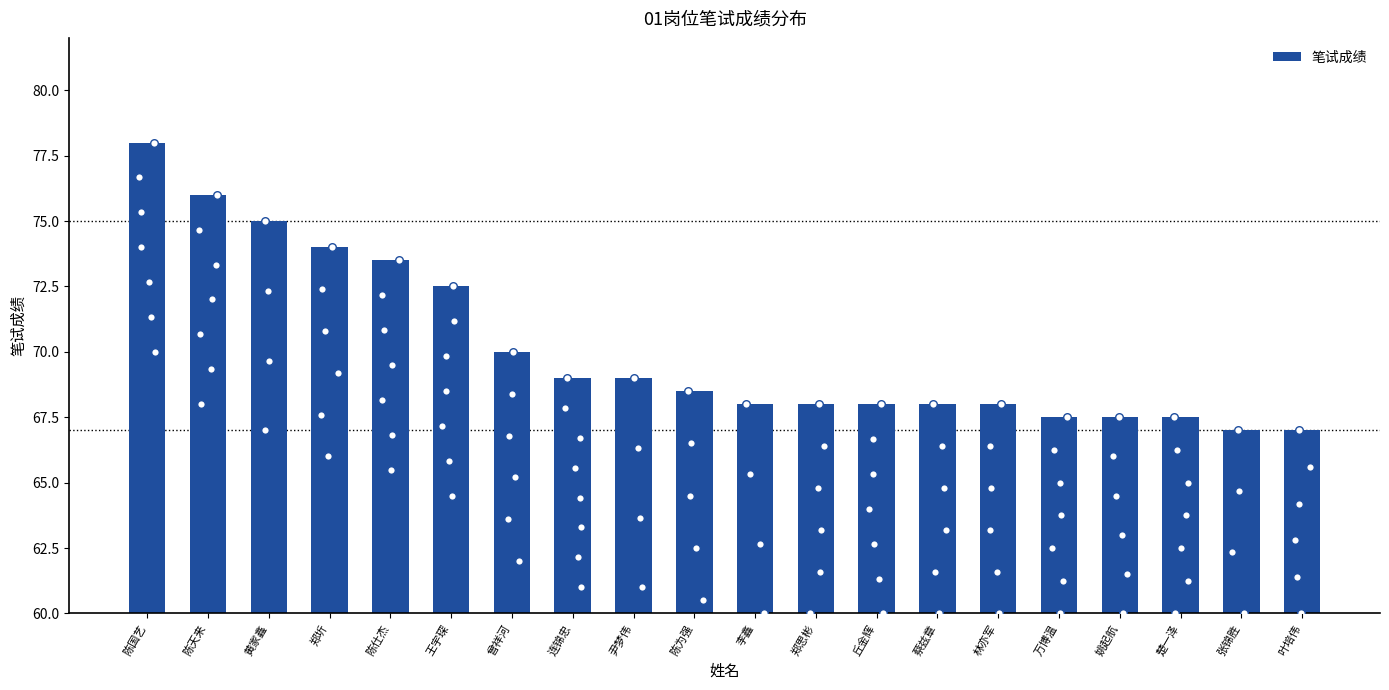

Approximately how many times larger is the value at 姚起航 compared to 林亦军?

1.0